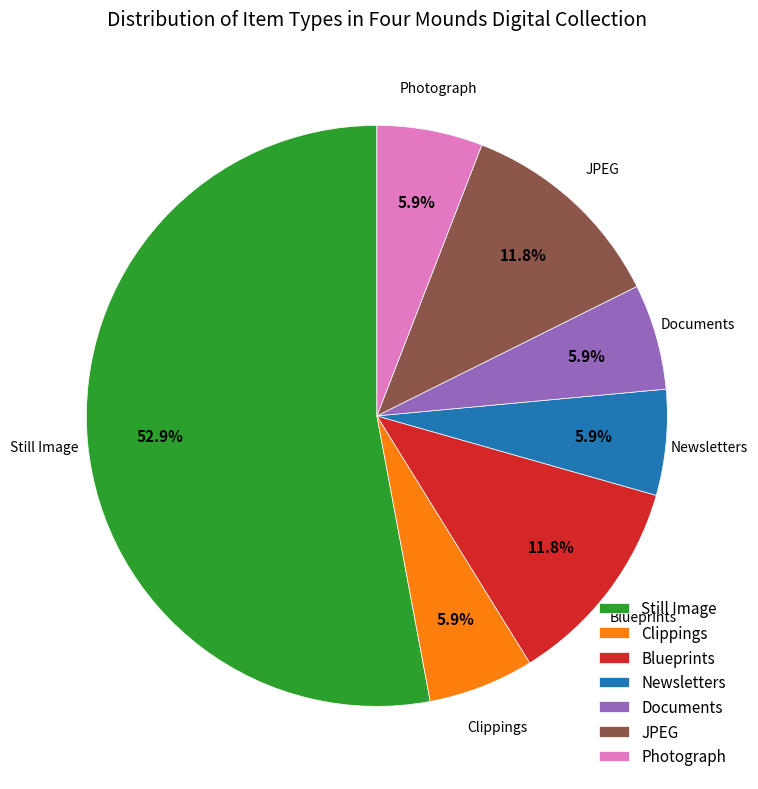

To the nearest percent, what is the average slice percentage?

14%